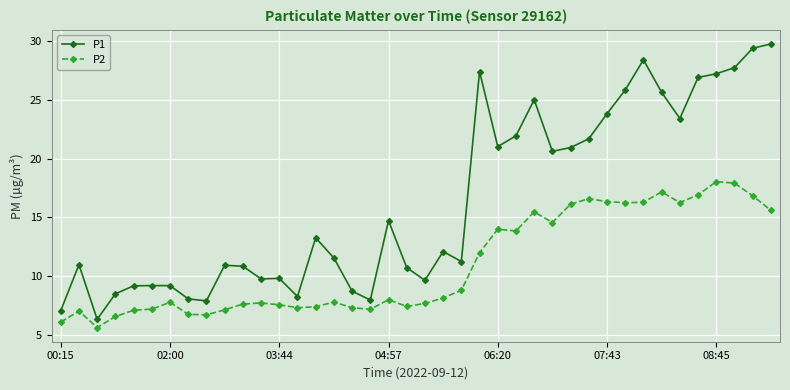

What are all the series names shown in the legend?

P1, P2